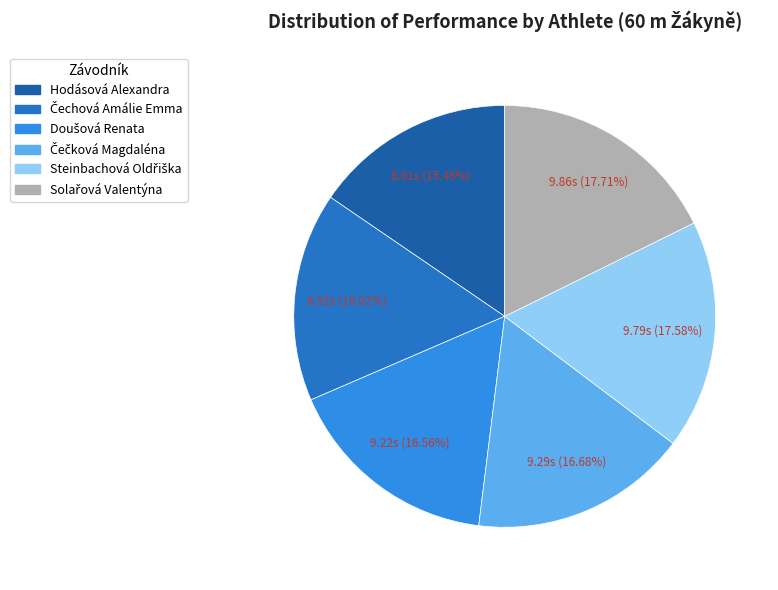

What portion of the pie excludes Hodásová Alexandra?

84.5%